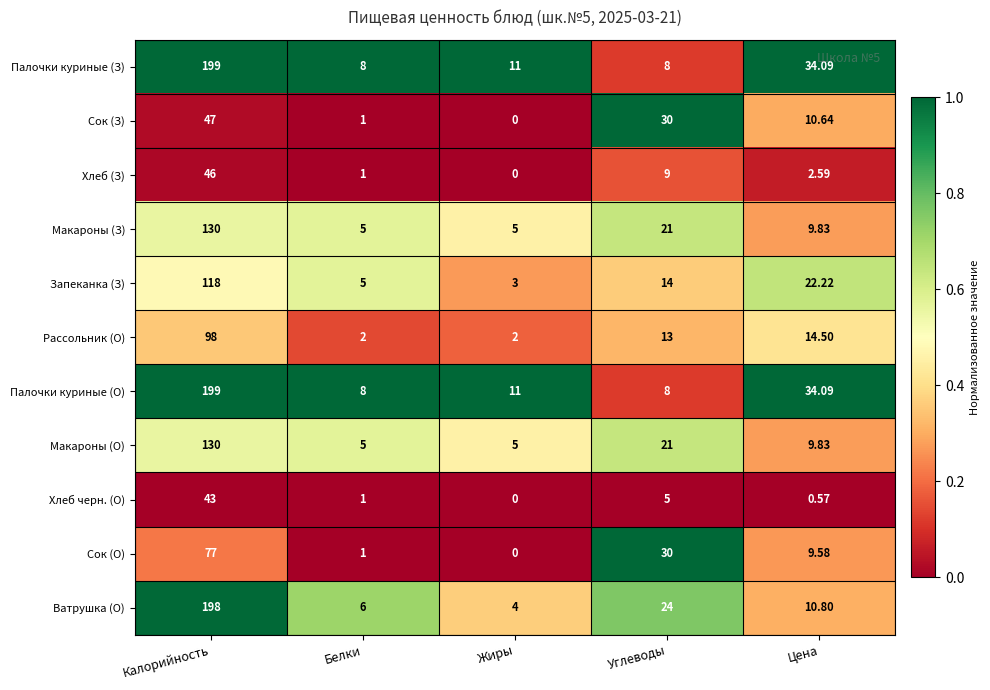

Rank the categories by Сок (З) value from highest to lowest.

Калорийность, Углеводы, Цена, Белки, Жиры